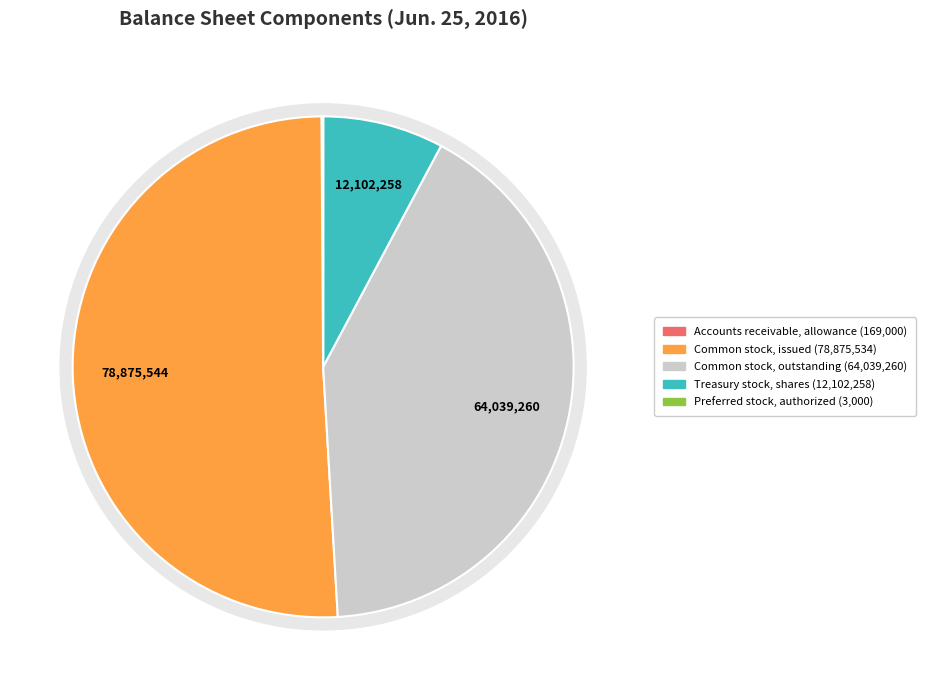

Which has a higher value, Preferred stock, authorized or Common stock, outstanding?

Common stock, outstanding